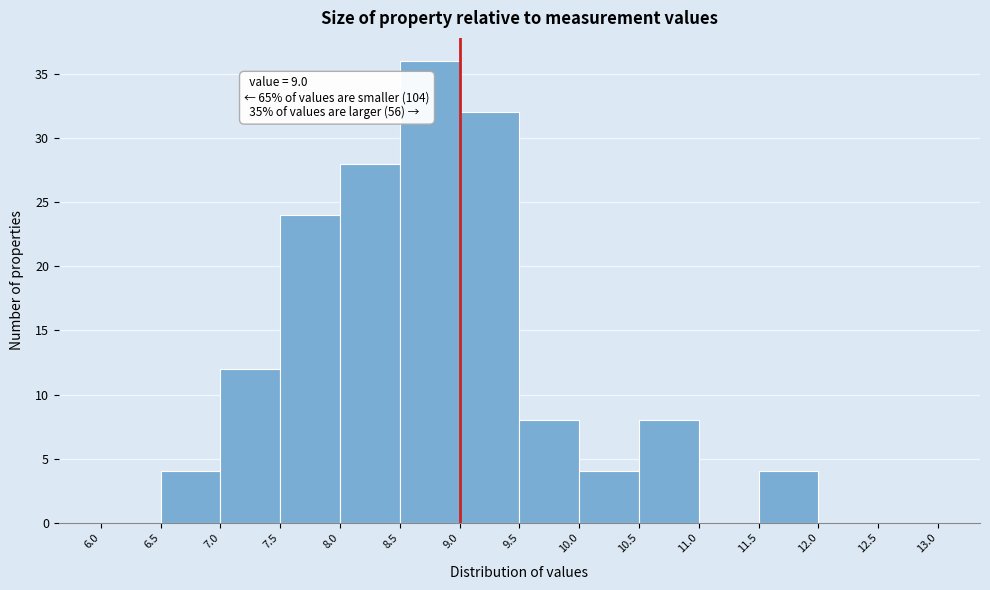

Over which range of the x-axis is the bar tallest?

8.5 to 9.0